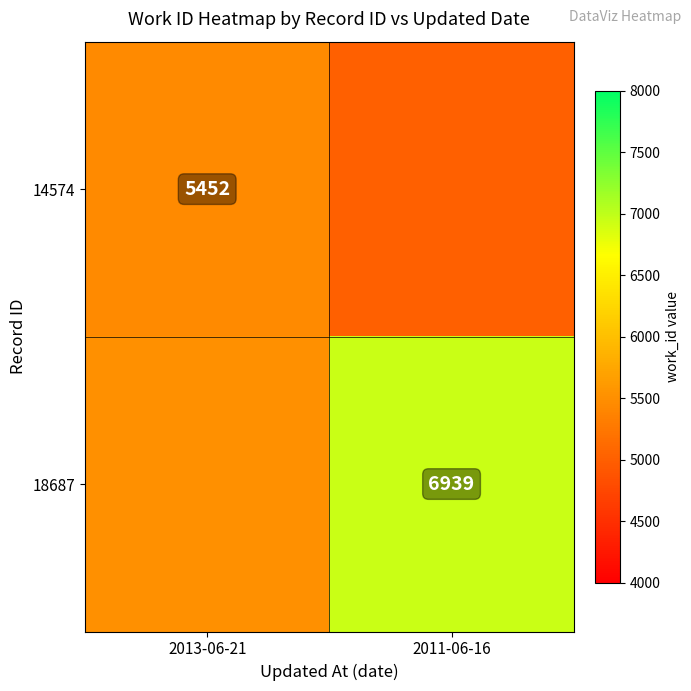

Is it true that 18687 equals 6939 at 2011-06-16?

True